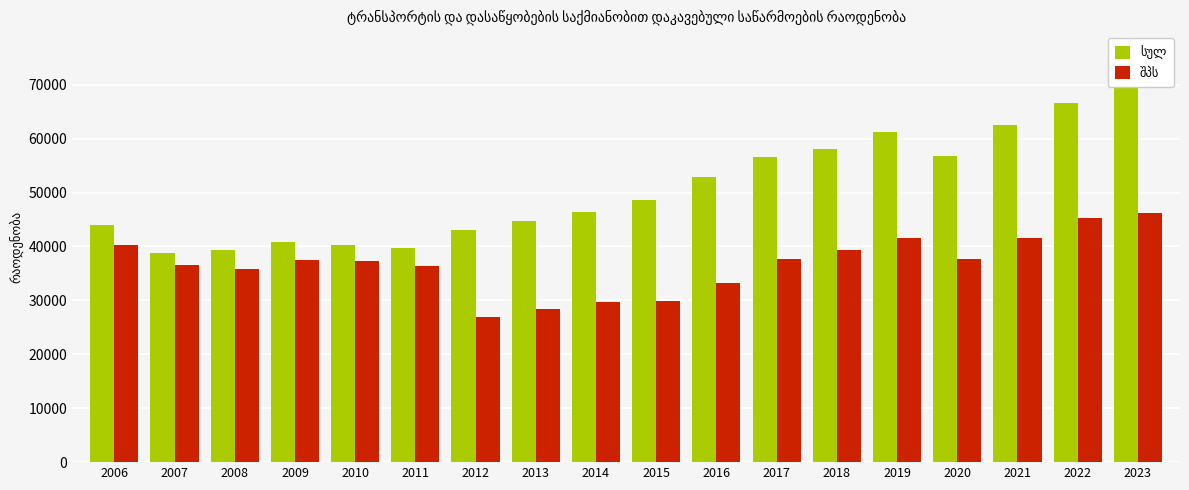

What is the spread (max minus min) of values at 2019?

19641.4